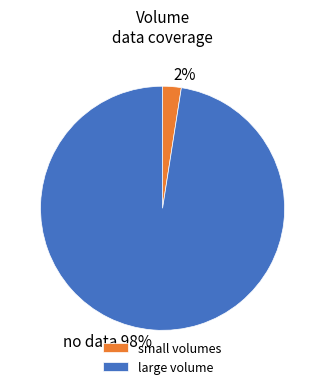

What percentage is the small volumes slice, to the nearest percent?

2%